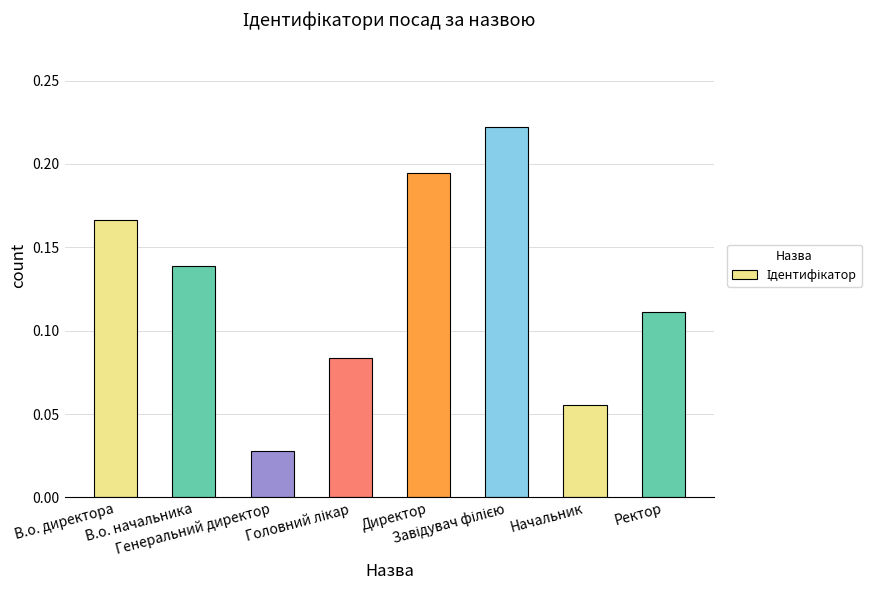

Count the number of data series in this chart.

1